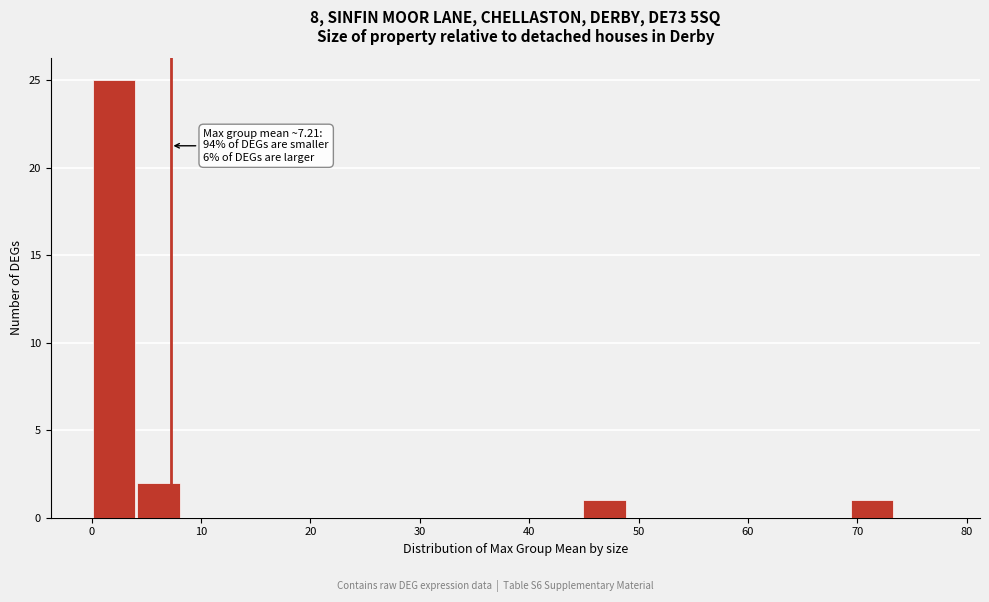

Which range on the x-axis has the tallest bar?

0 to 4